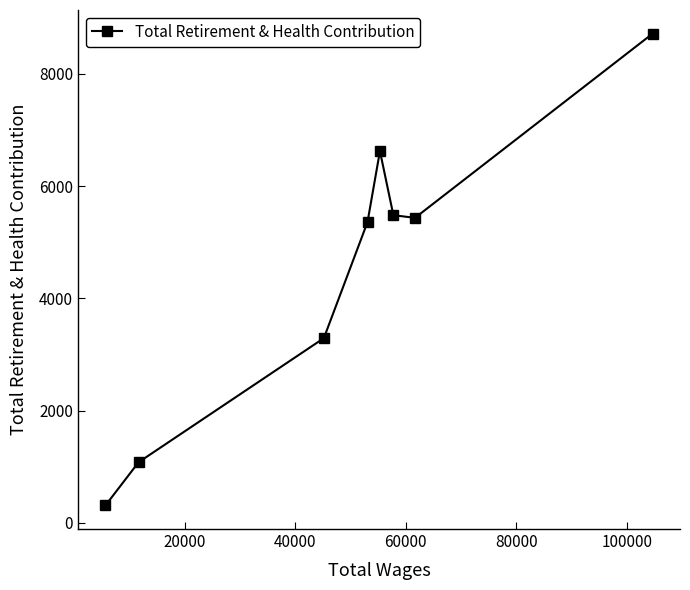

What is the minimum value shown in the chart?

311